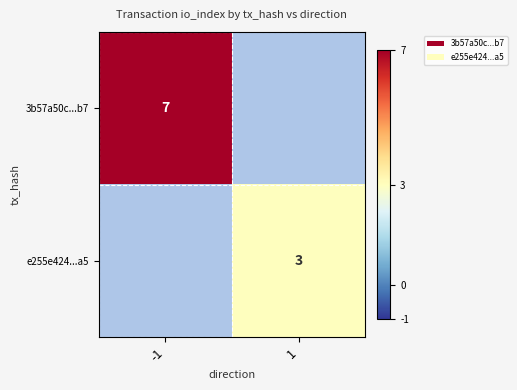

Is it true that 3b57a50c...b7 equals 2 at -1?

False